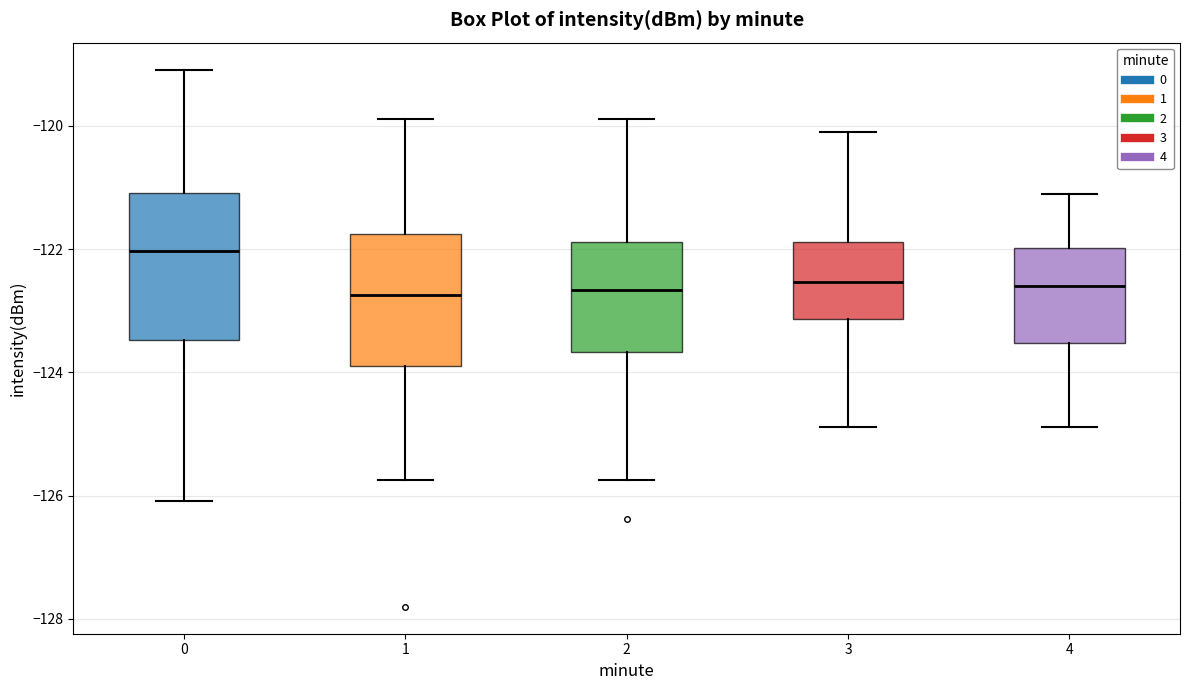

Reading left to right, transcribe this box plot: for each box, give where its median line is, the range the box spans, and where its two whiskers end, as read against the y-axis. The values are not printed on the chart, so give them approximately, as read against the axis.

0: median -122.0, box -123.4 to -121.0, whiskers -126.0 to -119.0
1: median -122.8, box -123.8 to -121.8, whiskers -125.8 to -119.8
2: median -122.6, box -123.6 to -121.8, whiskers -125.8 to -119.8
3: median -122.6, box -123.2 to -121.8, whiskers -124.8 to -120.2
4: median -122.6, box -123.6 to -122.0, whiskers -124.8 to -121.2